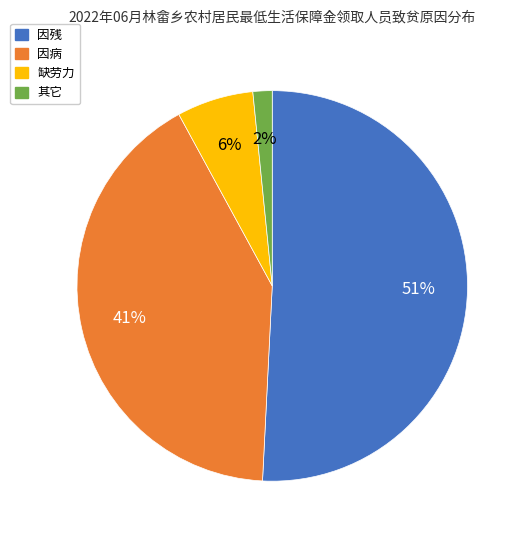

What is the smallest slice in the pie chart?

其它